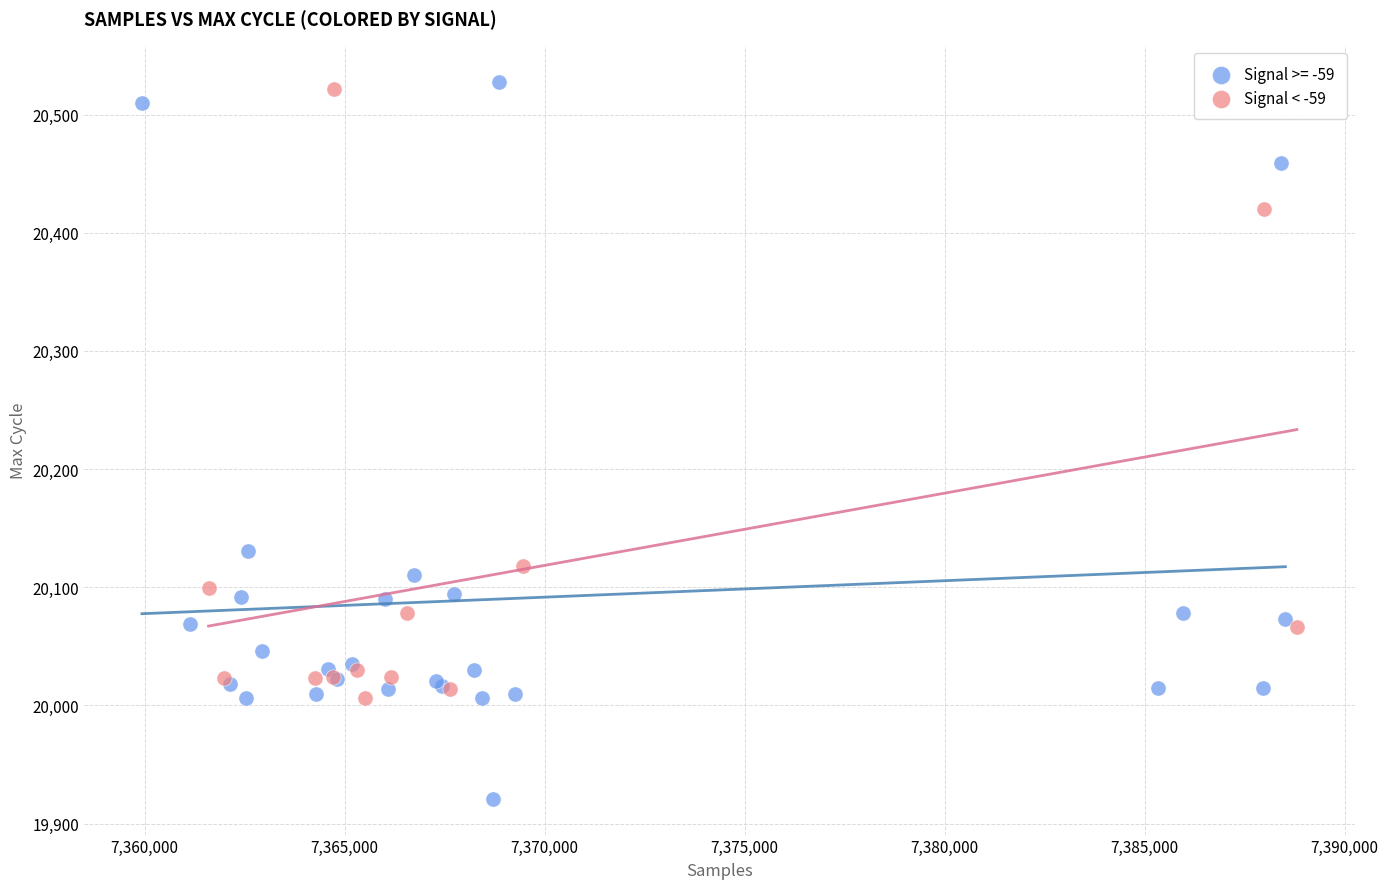

Which series reaches the minimum Y coordinate?

Signal >= -59